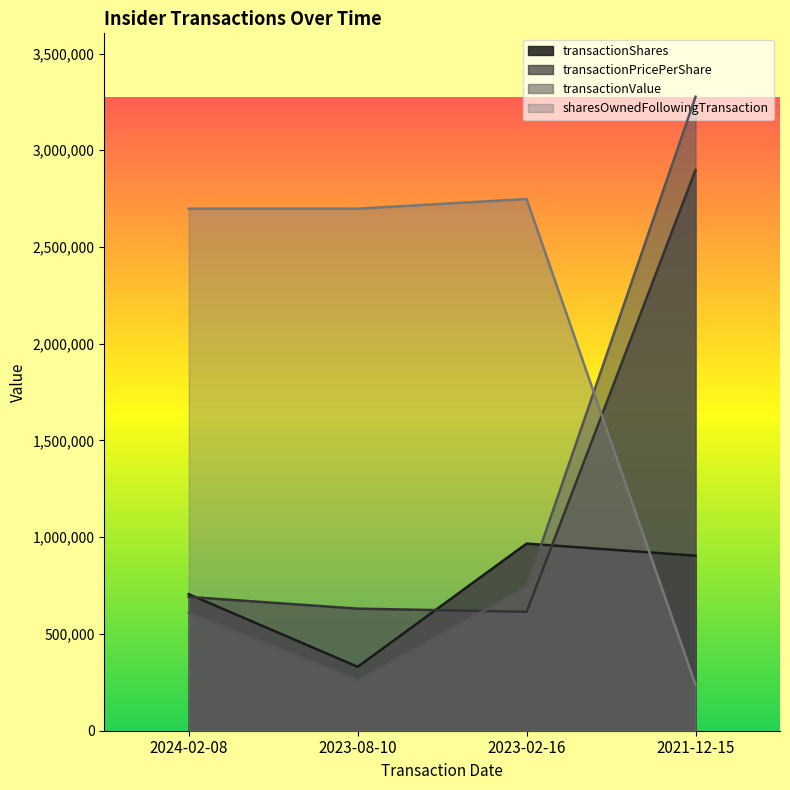

Where does the transactionValue series first go above 742942?

2021-12-15